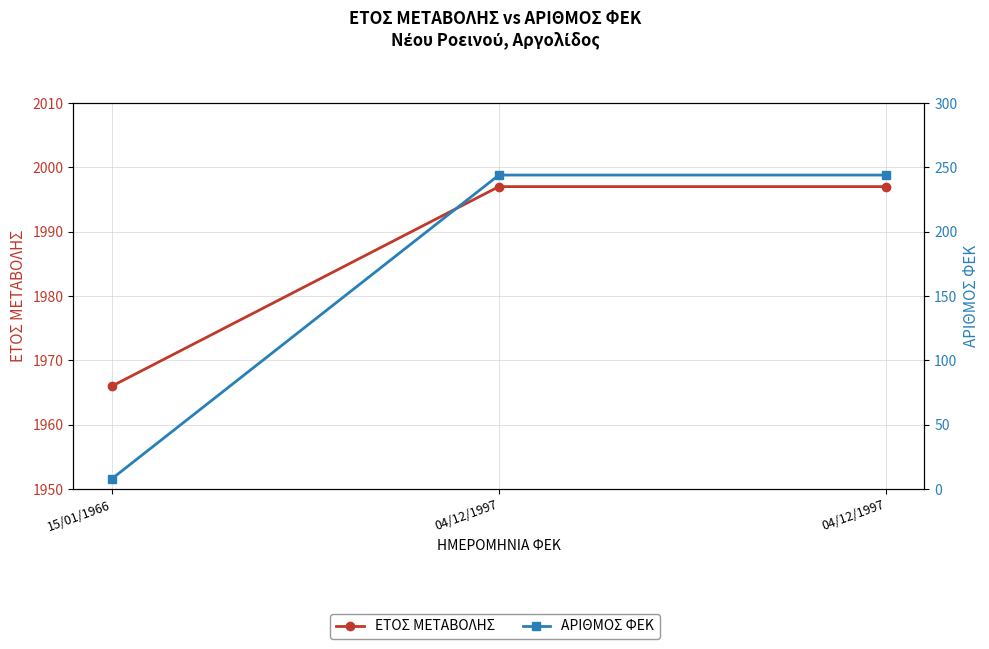

Reading left to right, extract all data points from this chart.

ΕΤΟΣ ΜΕΤΑΒΟΛΗΣ: 15/01/1966=1966	04/12/1997=1997	04/12/1997=1997
ΑΡΙΘΜΟΣ ΦΕΚ: 15/01/1966=8	04/12/1997=244	04/12/1997=244